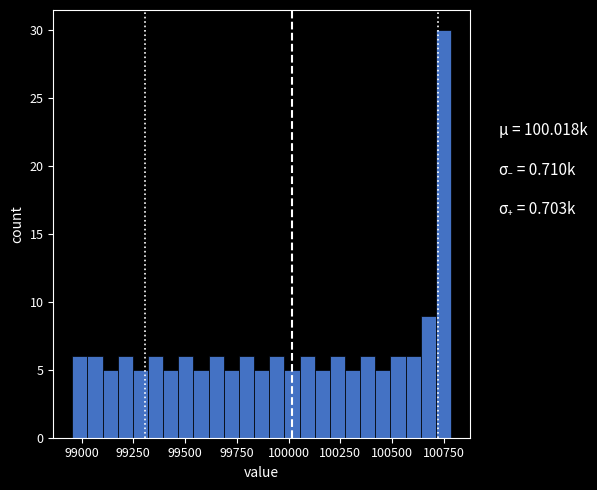

Around what value on the x-axis is the tallest bar? Give the approximate position of its centre, as read against the axis.

100750